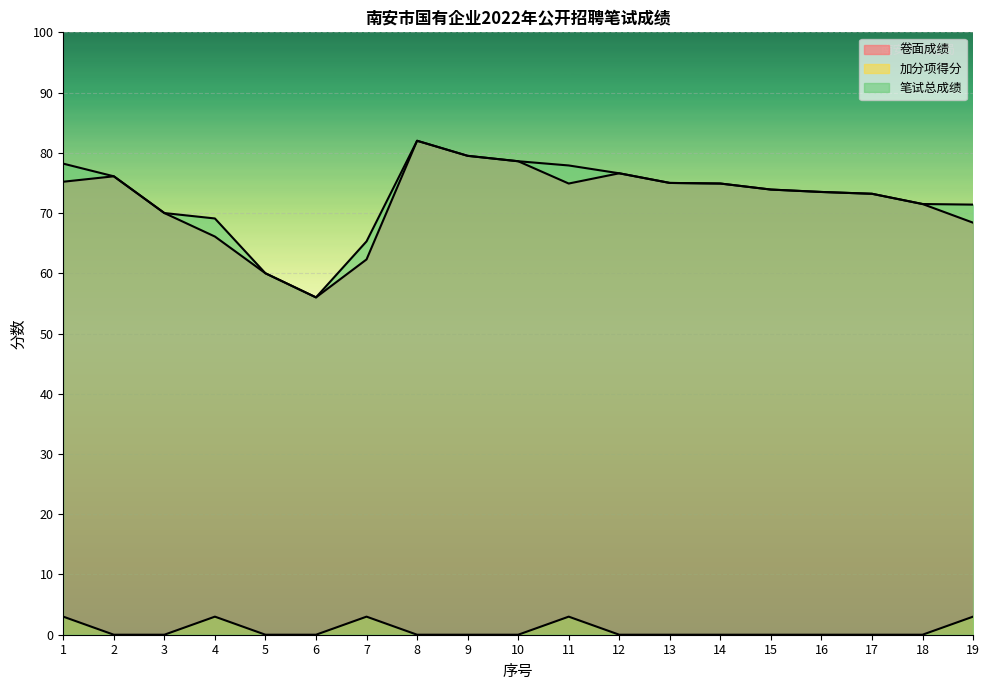

What is the difference between the highest and lowest values at 8?

82.0